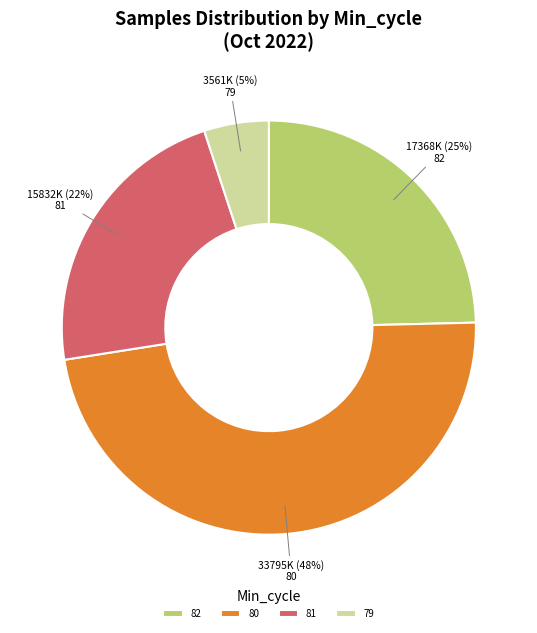

The 80 slice represents 1% of the pie. True or false?

False